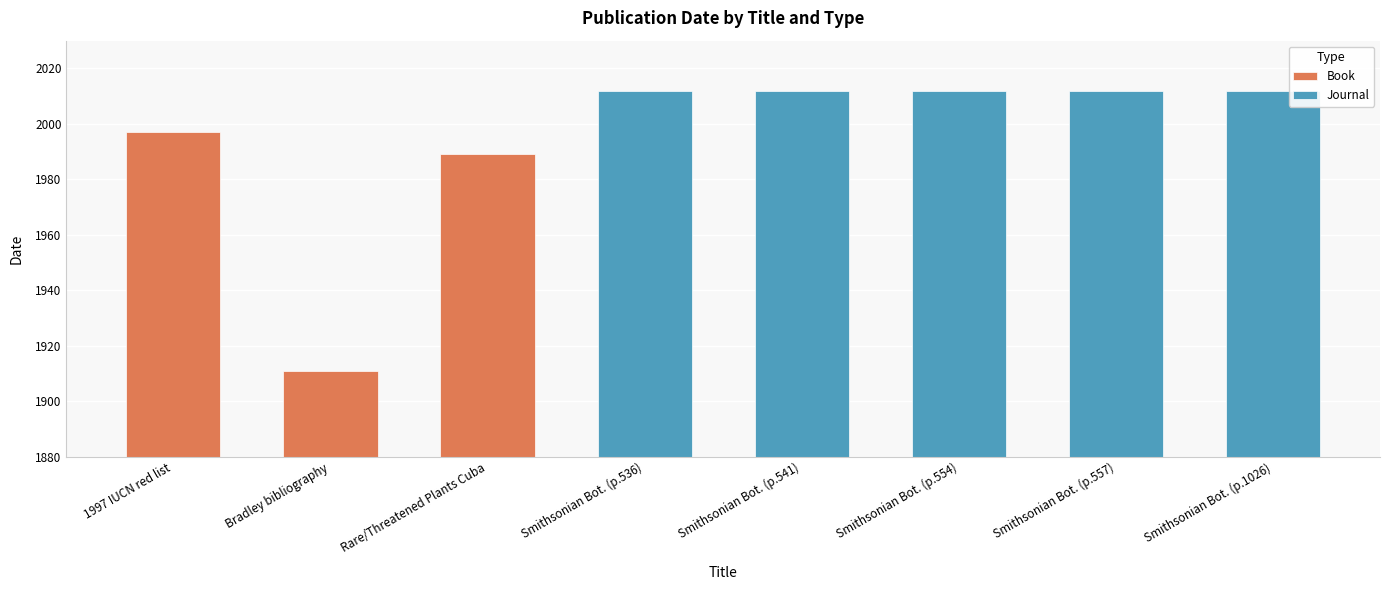

What is the sum of the values at Rare/Threatened Plants Cuba and Bradley bibliography?

3900